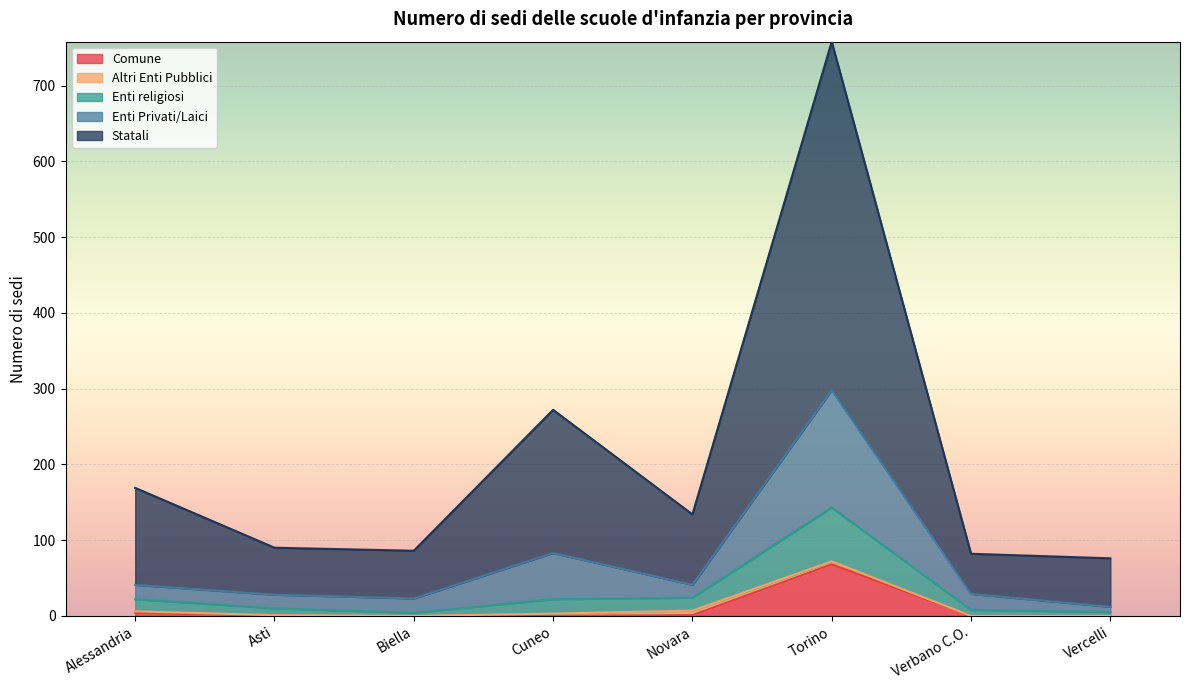

The value of Comune at Biella is -43. True or false?

False